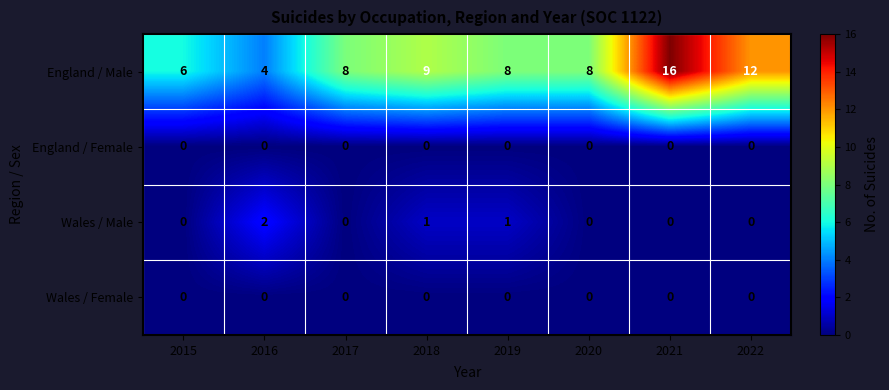

The value of England / Male at 2022 is 12. True or false?

True